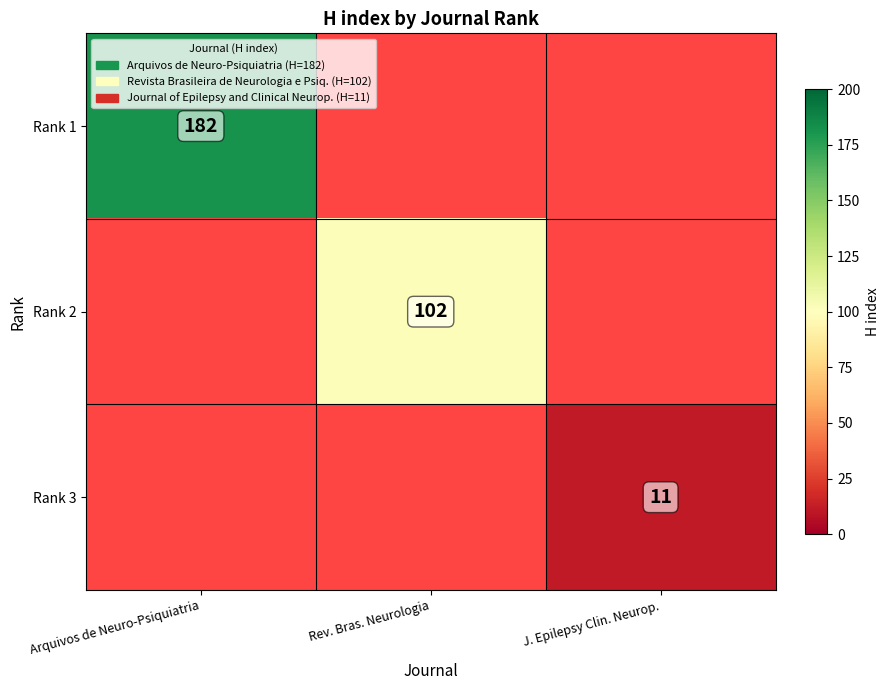

True or false: Rank 3 has a value of 20 at J. Epilepsy Clin. Neurop..

False